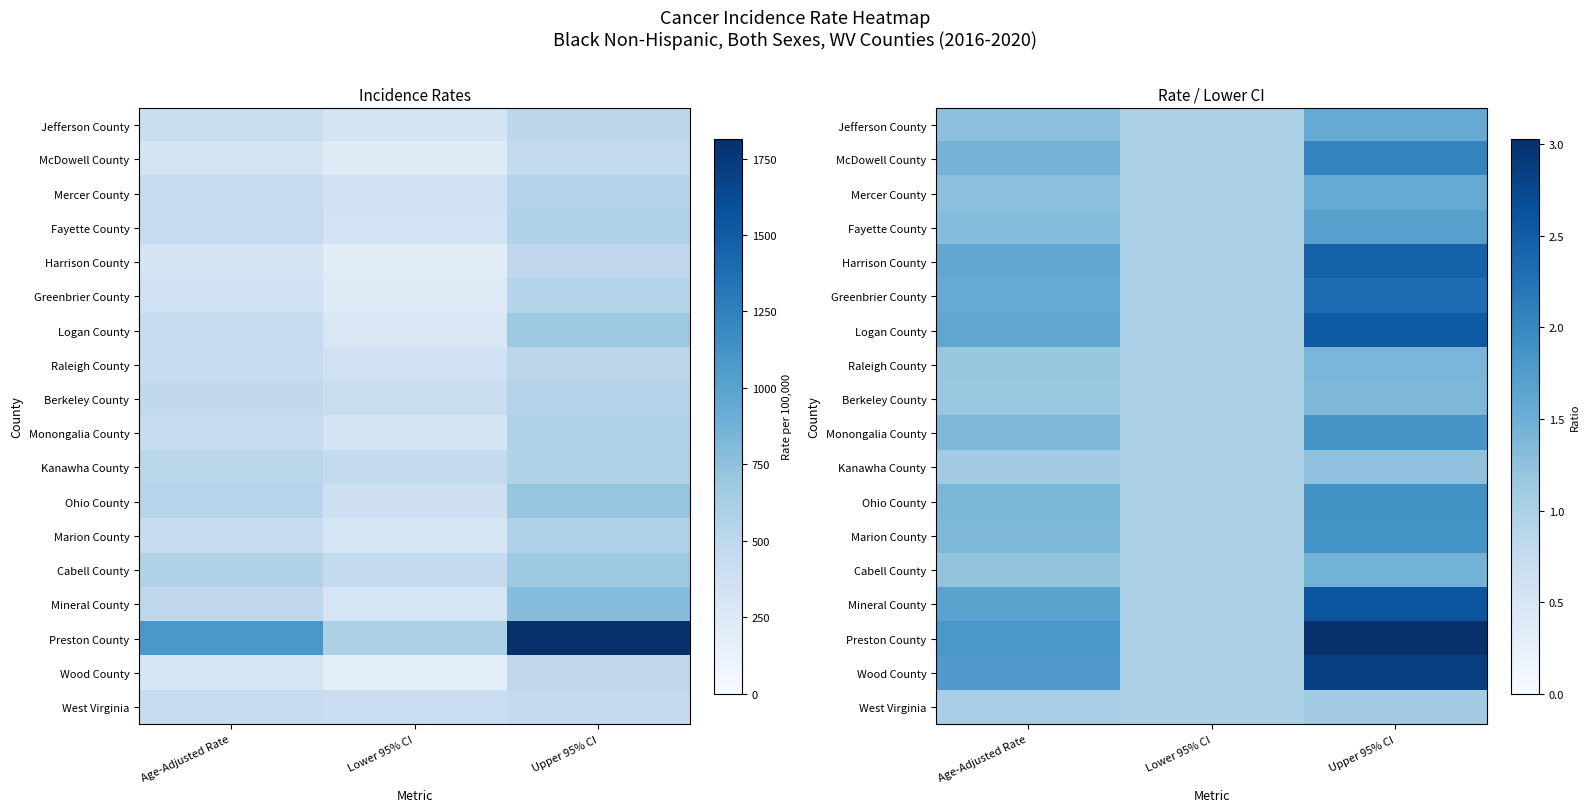

Which series changed the most between Age-Adjusted Rate and Lower 95% CI?

Preston County